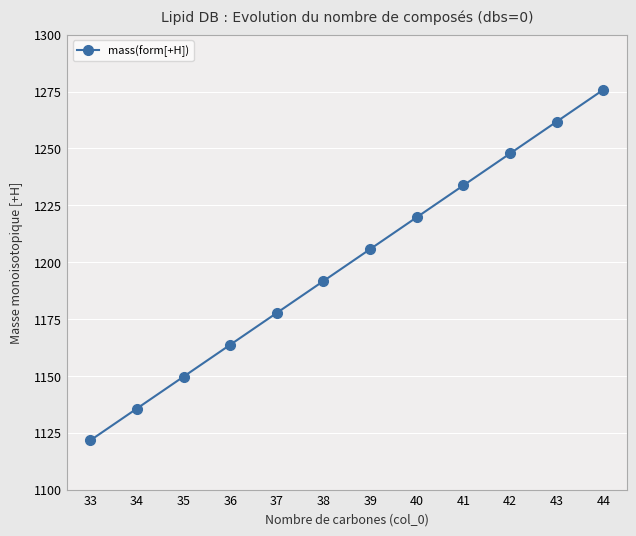

Reading right to left, what are all the values shown in this chart?

1275.8	1261.8	1247.8	1233.8	1219.7	1205.7	1191.7	1177.7	1163.7	1149.7	1135.6	1121.6